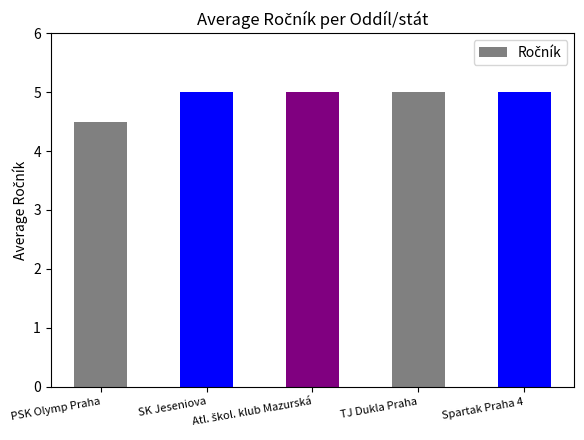

What is the difference between the maximum and minimum values?

0.5